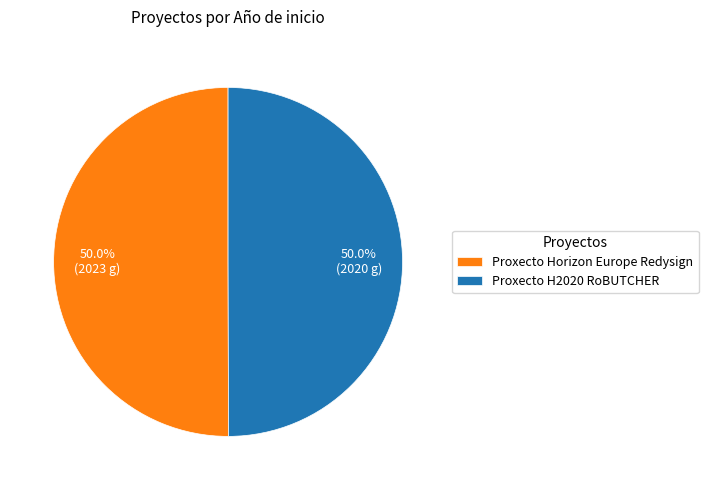

What is the ratio of the value at Proxecto Horizon Europe Redysign to the value at Proxecto H2020 RoBUTCHER?

1.0